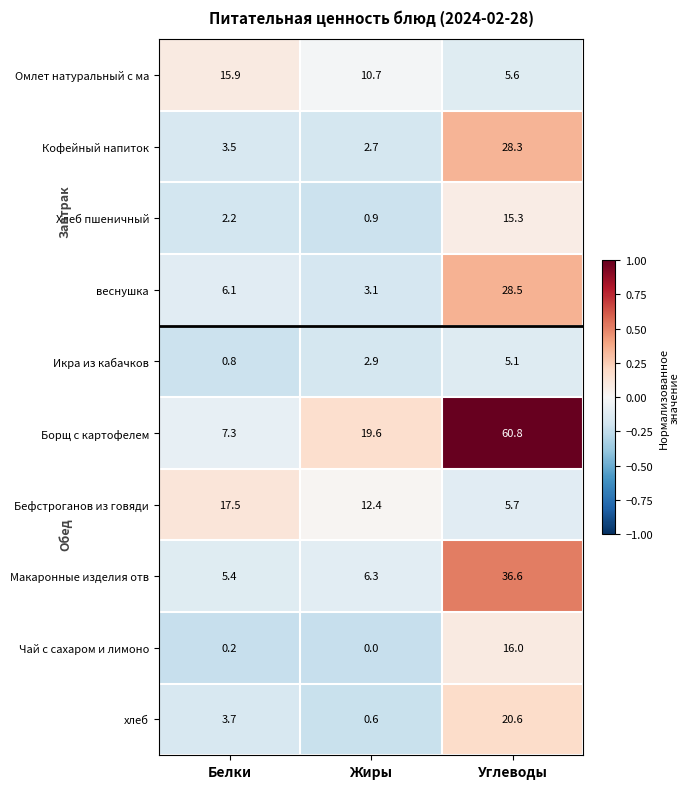

What is the sum of the Омлет натуральный с ма values at Белки and Жиры?

26.6